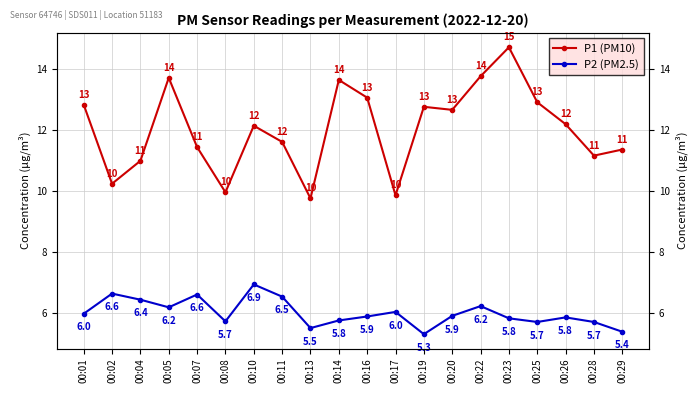

At how many categories does at least one series exceed 6?

20